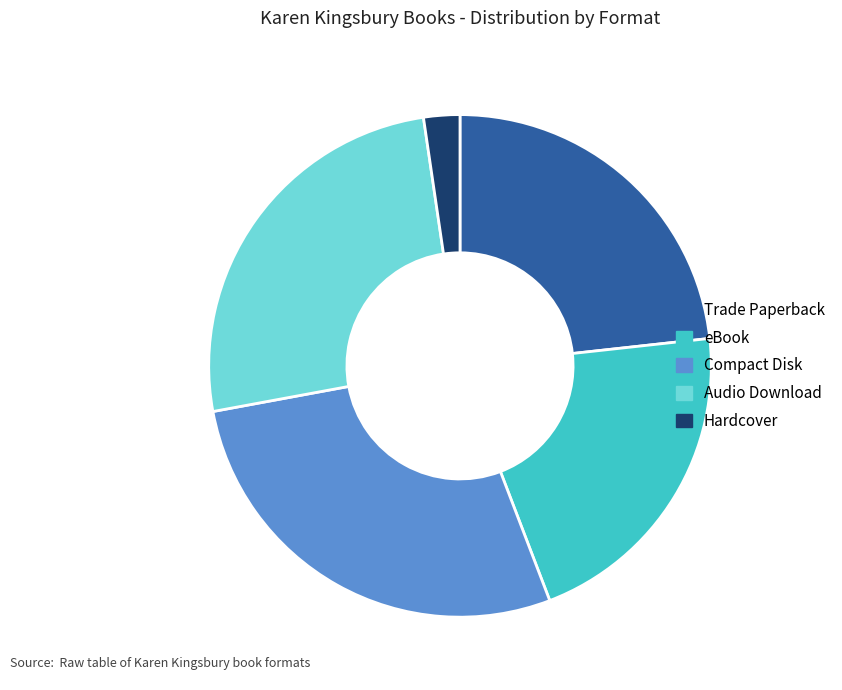

Which has a higher value, Audio Download or Compact Disk?

Compact Disk